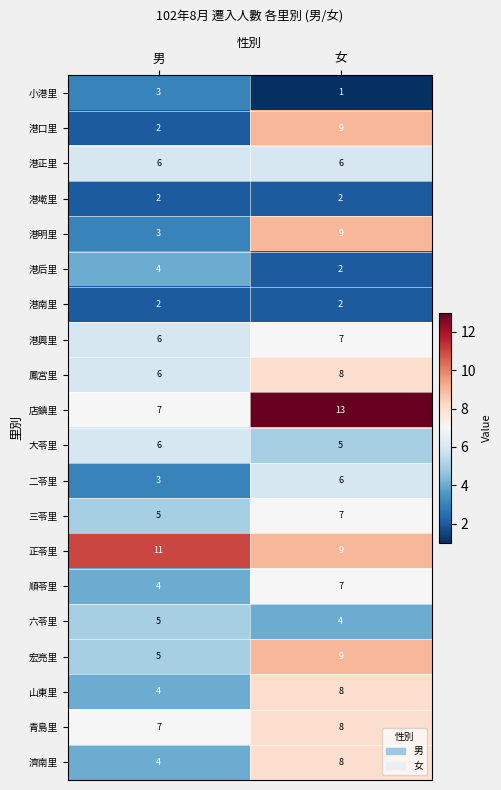

What is the minimum value shown in the chart?

1